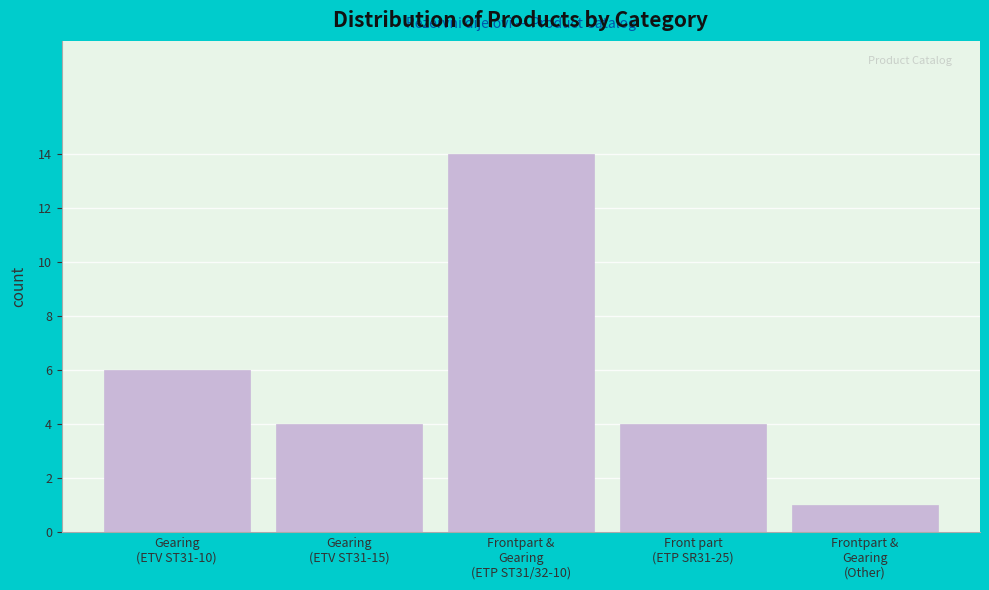

Reading left to right, what are all the values shown in this chart?

6	4	14	4	1